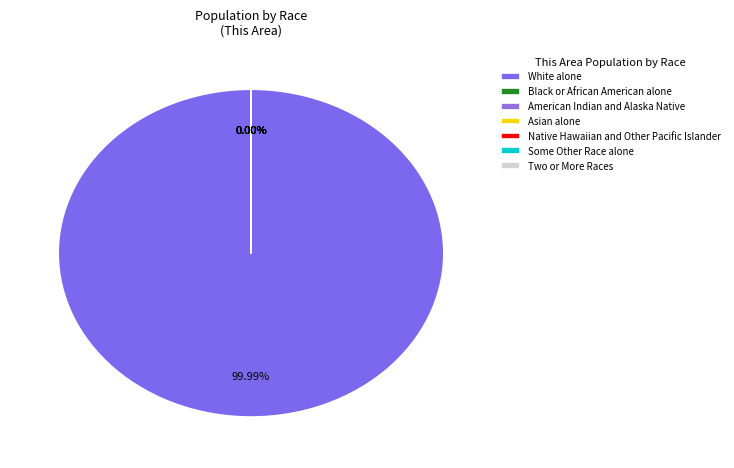

Count the number of slices in the pie.

7